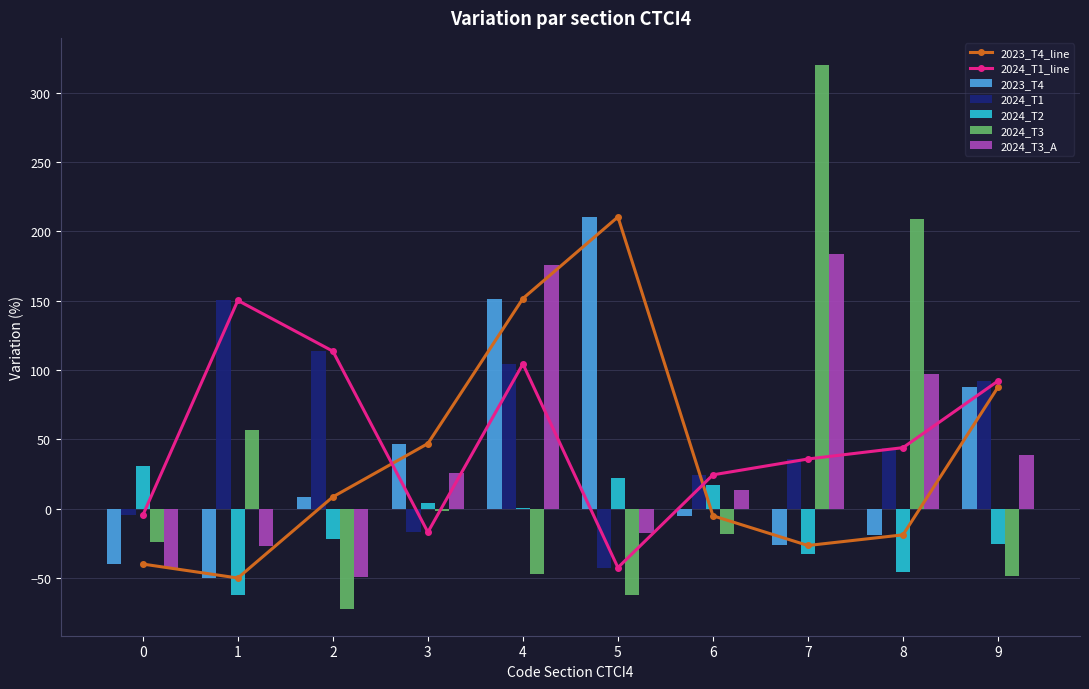

What is the sum of all 2024_T3 values?

312.9